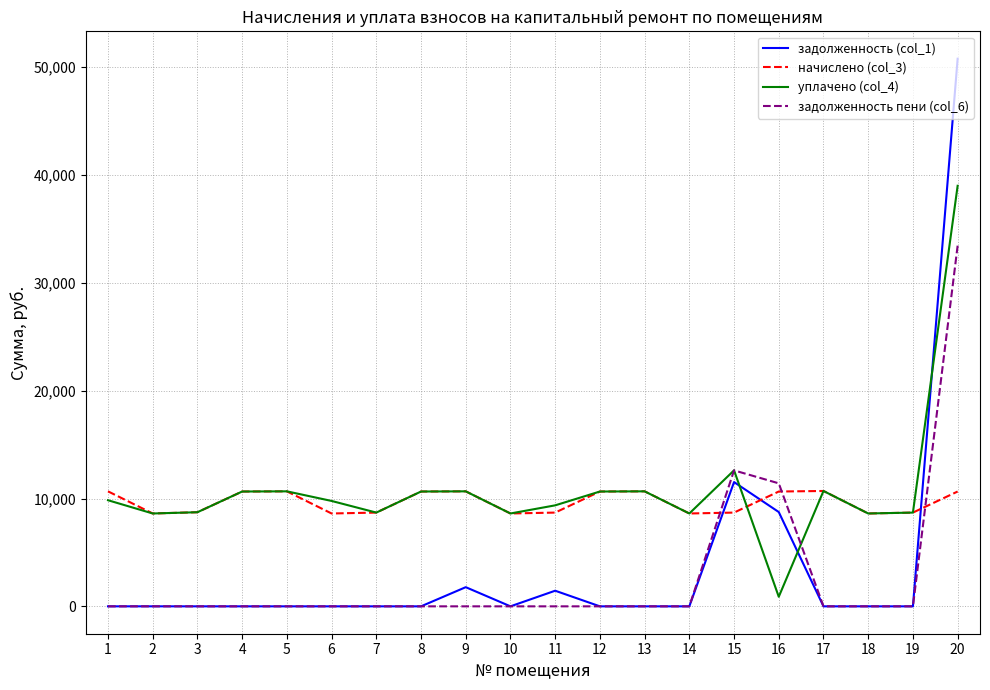

List the series in order of their peak value, highest first.

задолженность (col_1), уплачено (col_4), задолженность пени (col_6), начислено (col_3)